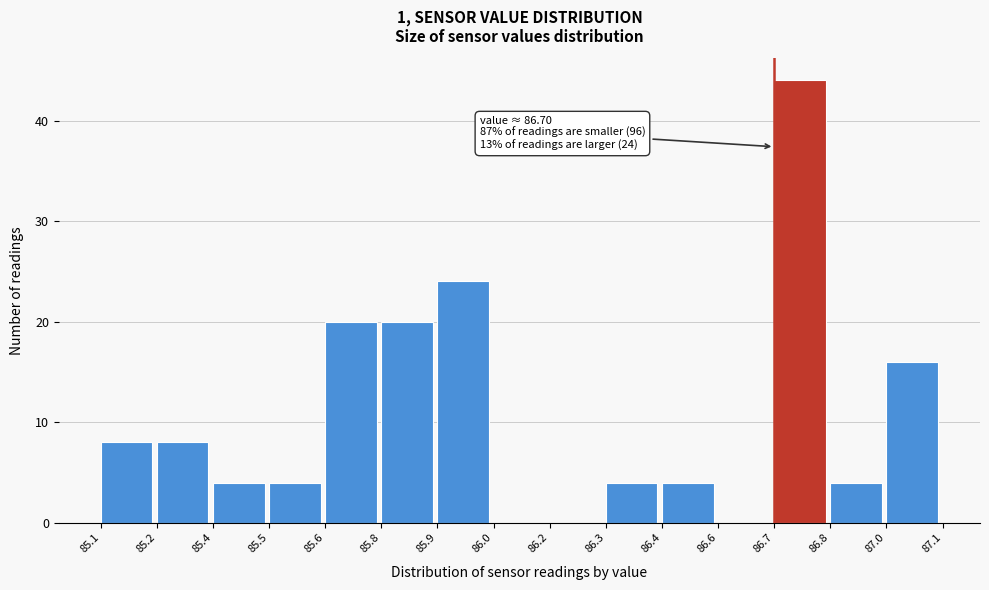

Reading left to right, transcribe all the data shown in this chart.

85.1=8	85.2=8	85.4=4	85.5=4	85.6=20	85.8=20	85.9=24	86.0=0	86.2=0	86.3=4	86.4=4	86.6=0	86.7=44	86.8=4	87.0=16